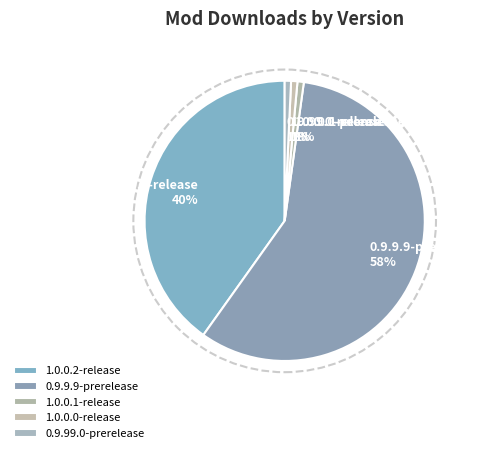

Which slice is the largest?

0.9.9.9-prerelease